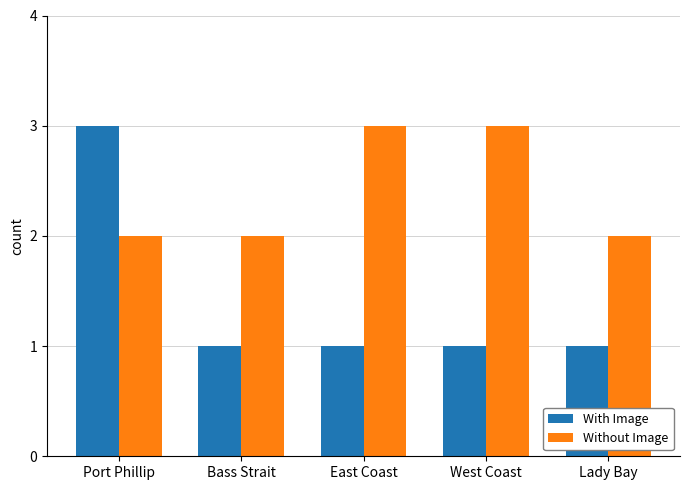

Count the number of data series in this chart.

2